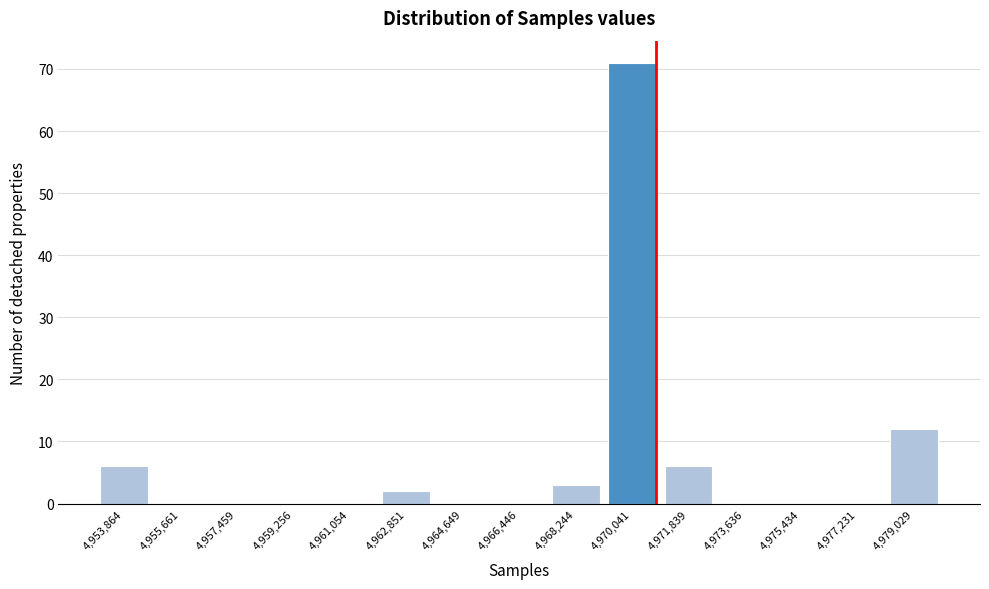

Reading left to right, transcribe all the data shown in this chart.

4,953,864=6	4,955,661=0	4,957,459=0	4,959,256=0	4,961,054=0	4,962,851=2	4,964,649=0	4,966,446=0	4,968,244=3	4,970,041=71	4,971,839=6	4,973,636=0	4,975,434=0	4,977,231=0	4,979,029=12